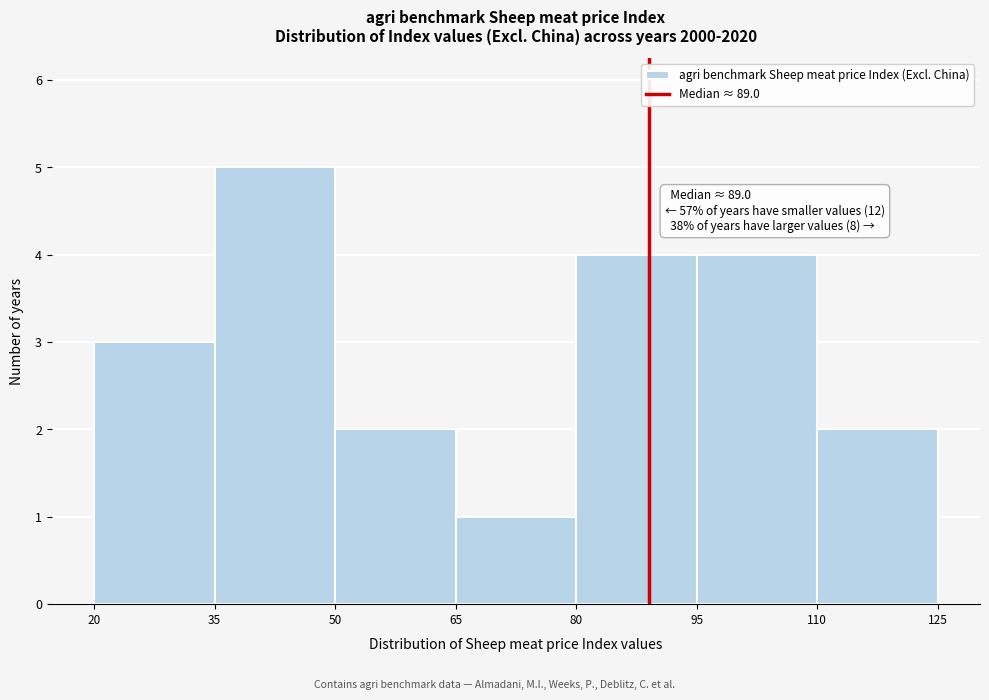

Which range on the x-axis has the tallest bar?

35 to 50